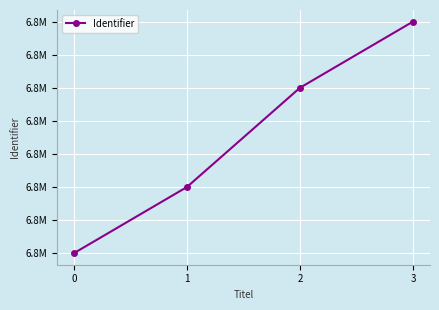

True or false: the data has more than 0 interior local peaks.

False